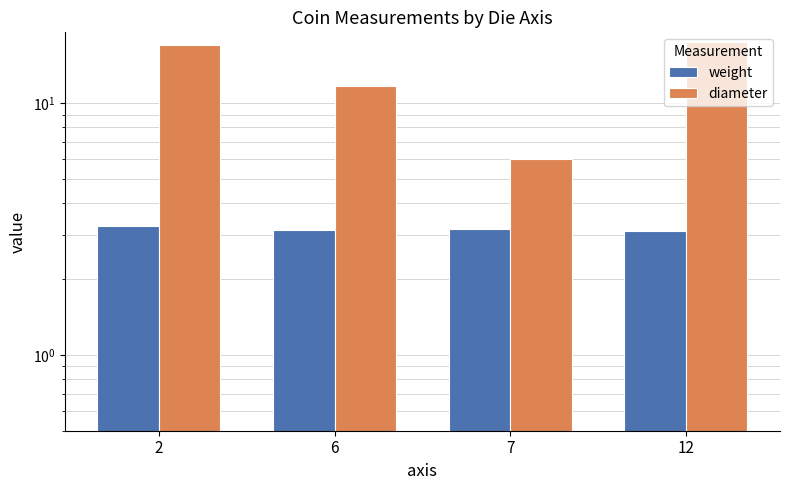

What is the value of the diameter bar at the 2nd from the left?

11.7